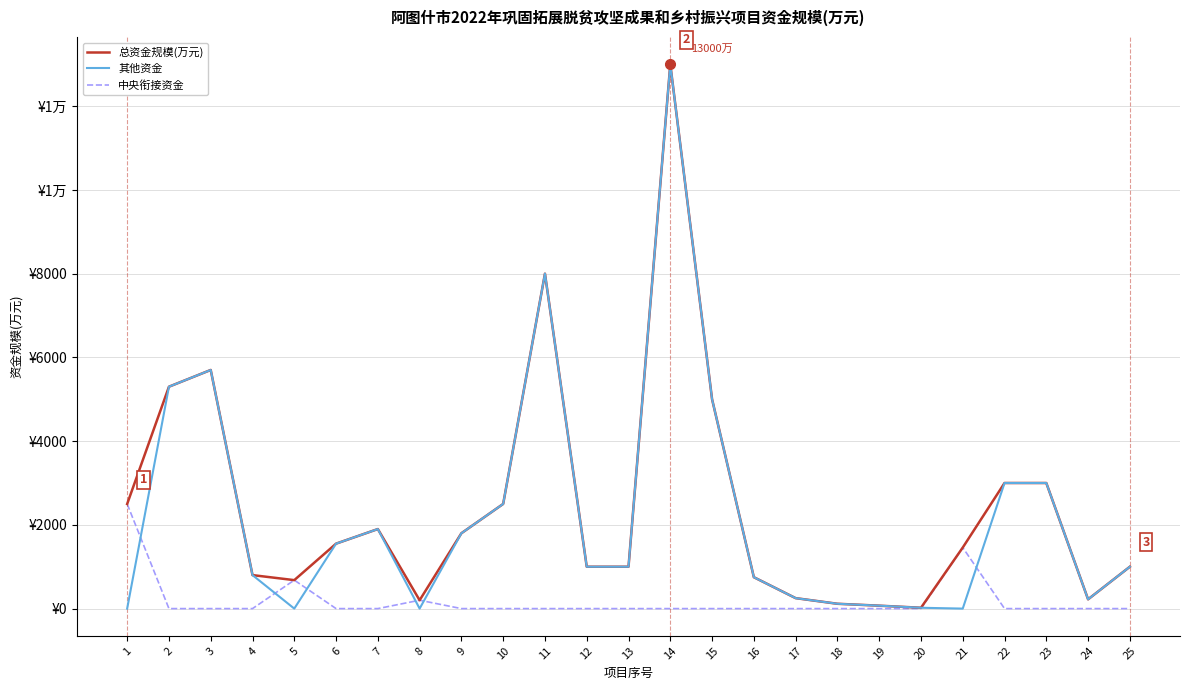

What are all the series names shown in the legend?

总资金规模(万元), 其他资金, 中央衔接资金